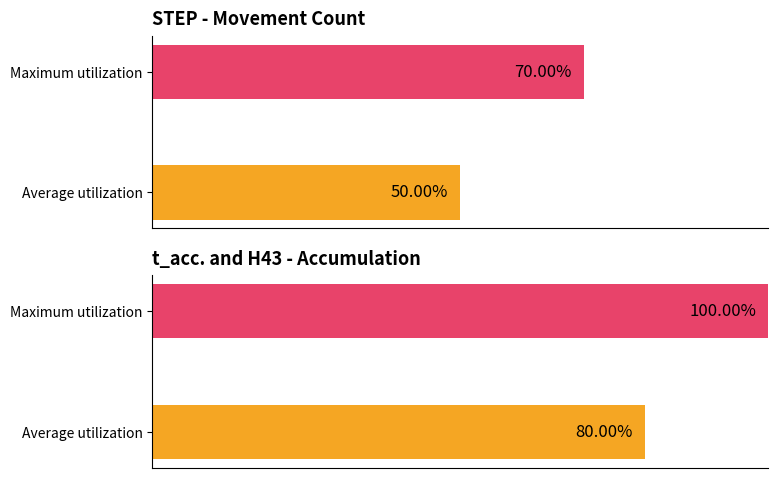

Are the bars grouped side by side (vs. stacked)?

Yes